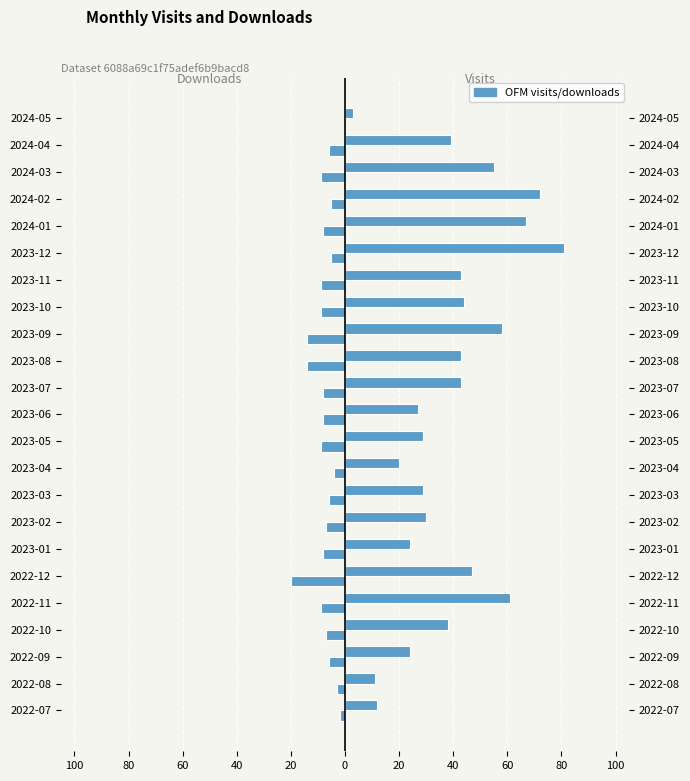

Reading right to left, what are all the values shown in this chart?

monthly_visit: 3	39	55	72	67	81	43	44	58	43	43	27	29	20	29	30	24	47	61	38	24	11	12
monthly_download_resource: 0	-6	-9	-5	-8	-5	-9	-9	-14	-14	-8	-8	-9	-4	-6	-7	-8	-20	-9	-7	-6	-3	-2